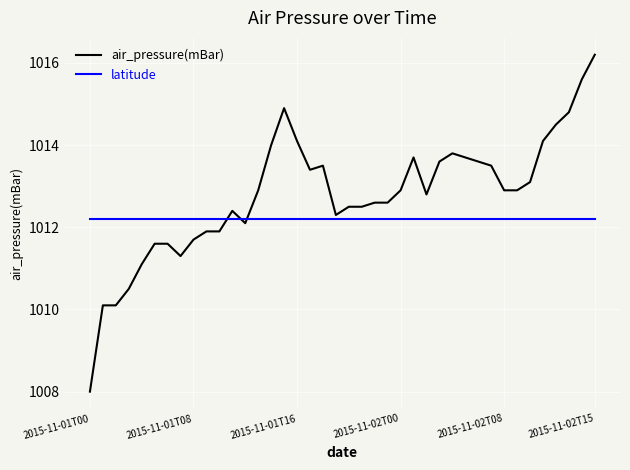

True or false: air_pressure(mBar) has more than 2 interior local peaks.

True